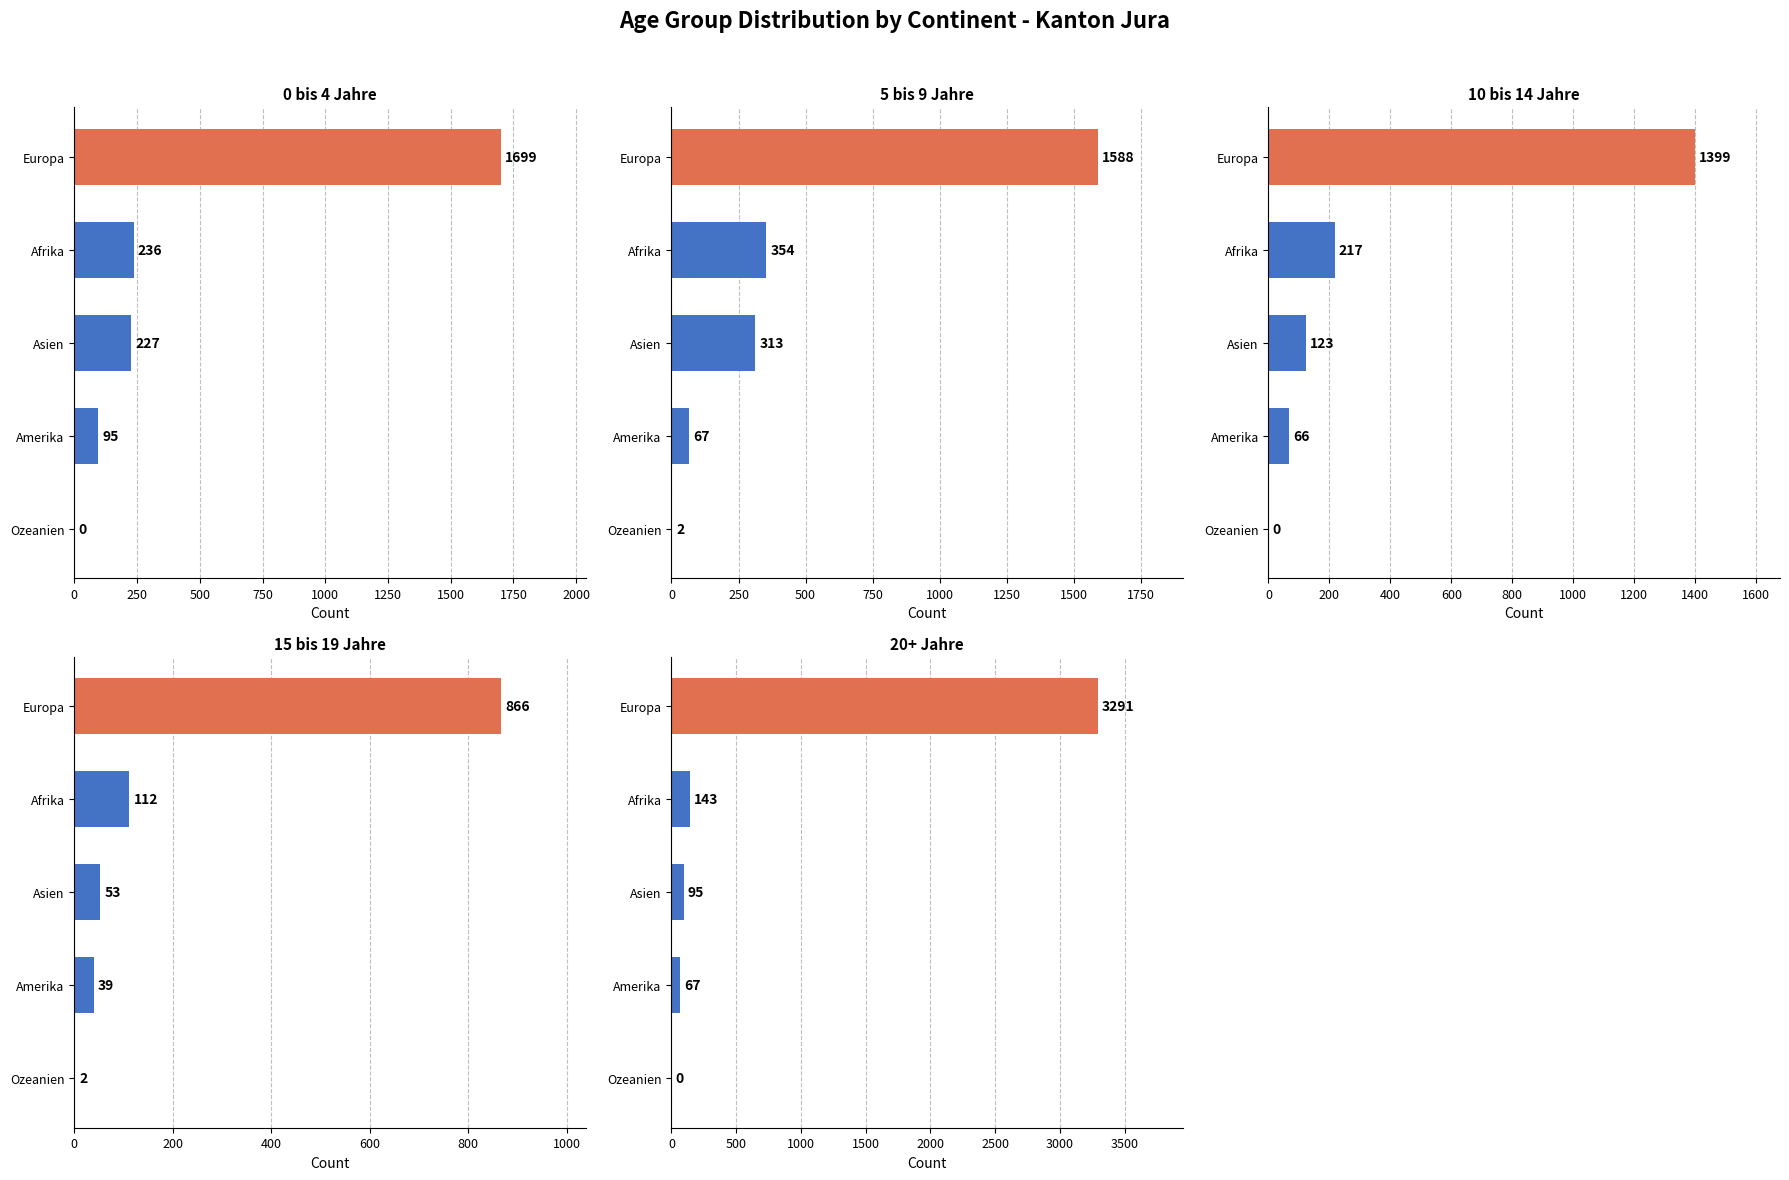

Read the 5 bis 9 Jahre (Total) value at Afrika, to the nearest 50.

350